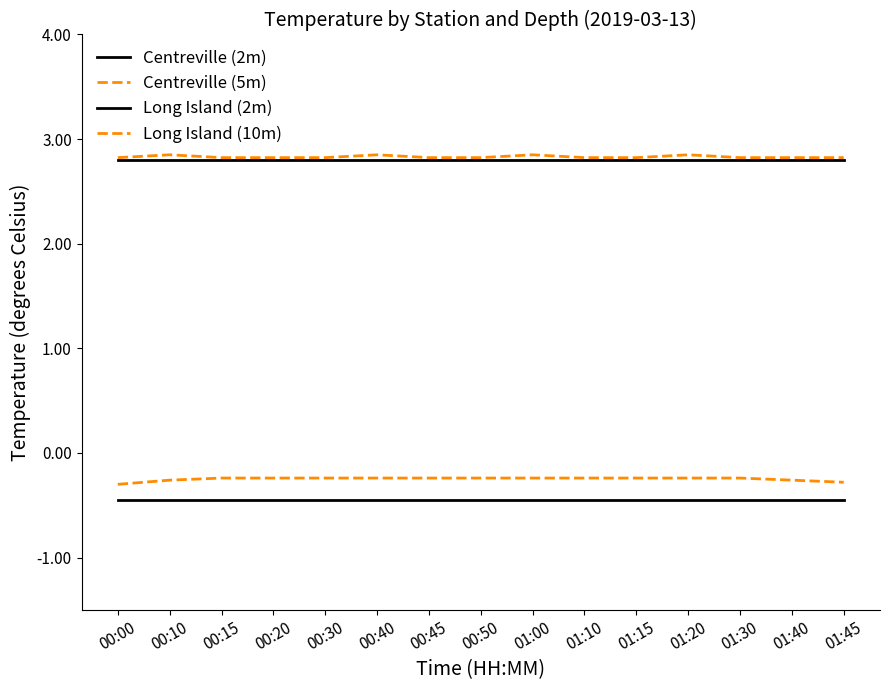

Reading right to left, extract all data points from this chart.

Centreville (2m): 01:45=-0.5	01:40=-0.5	01:30=-0.5	01:20=-0.5	01:15=-0.5	01:10=-0.5	01:00=-0.5	00:50=-0.5	00:45=-0.5	00:40=-0.5	00:30=-0.5	00:20=-0.5	00:15=-0.5	00:10=-0.5	00:00=-0.5
Centreville (5m): 01:45=-0.3	01:40=-0.3	01:30=-0.2	01:20=-0.2	01:15=-0.2	01:10=-0.2	01:00=-0.2	00:50=-0.2	00:45=-0.2	00:40=-0.2	00:30=-0.2	00:20=-0.2	00:15=-0.2	00:10=-0.3	00:00=-0.3
Long Island (2m): 01:45=2.8	01:40=2.8	01:30=2.8	01:20=2.8	01:15=2.8	01:10=2.8	01:00=2.8	00:50=2.8	00:45=2.8	00:40=2.8	00:30=2.8	00:20=2.8	00:15=2.8	00:10=2.8	00:00=2.8
Long Island (10m): 01:45=2.8	01:40=2.8	01:30=2.8	01:20=2.9	01:15=2.8	01:10=2.8	01:00=2.9	00:50=2.8	00:45=2.8	00:40=2.9	00:30=2.8	00:20=2.8	00:15=2.8	00:10=2.9	00:00=2.8